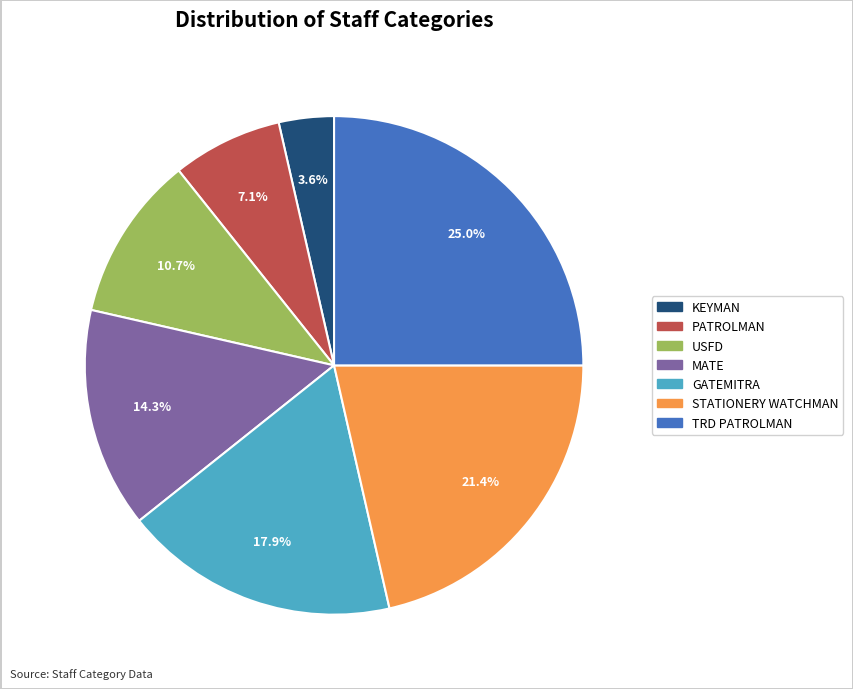

Is it true that MATE is 14% of the pie?

True